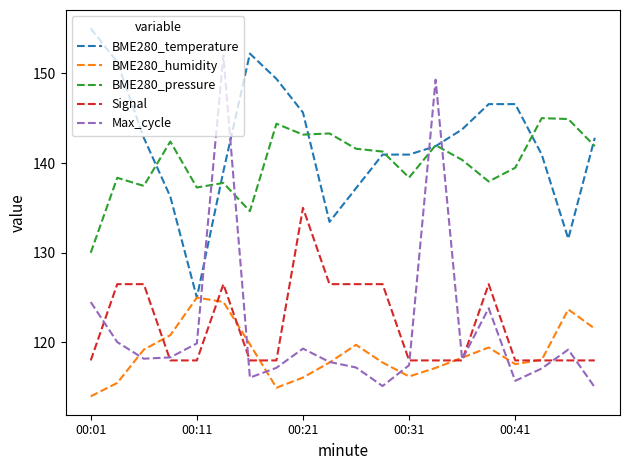

List the series in order of their peak value, lowest first.

BME280_humidity, Signal, BME280_pressure, Max_cycle, BME280_temperature